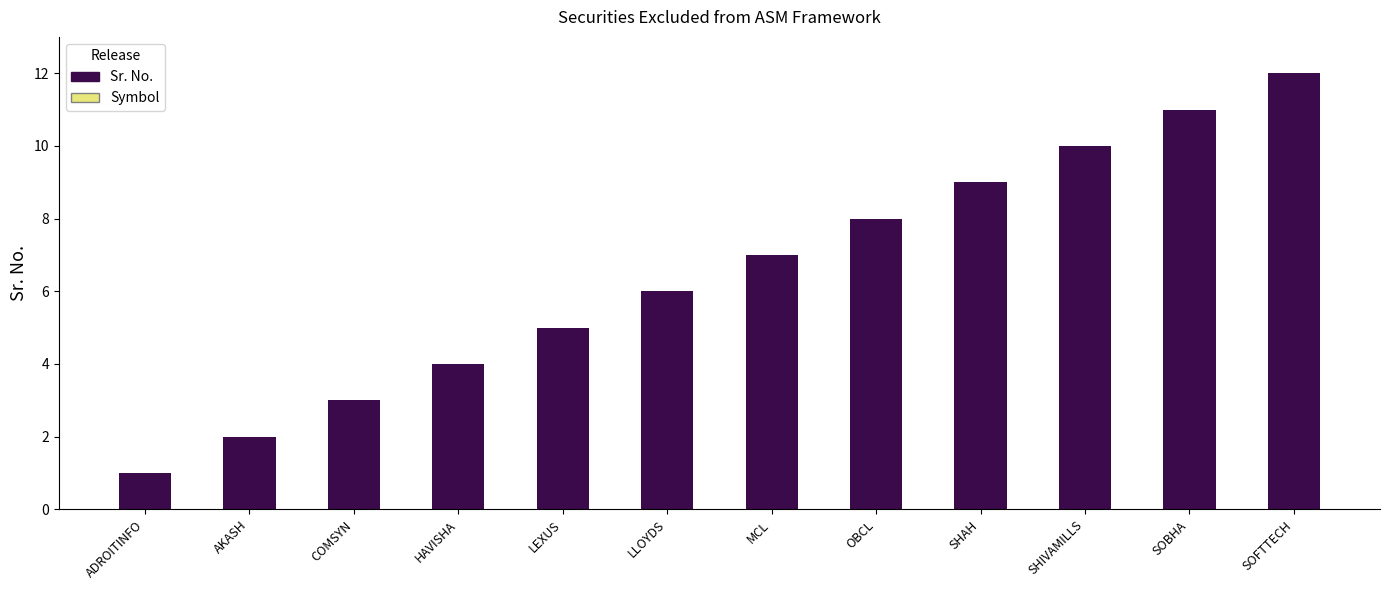

How many data points does each series have?

12